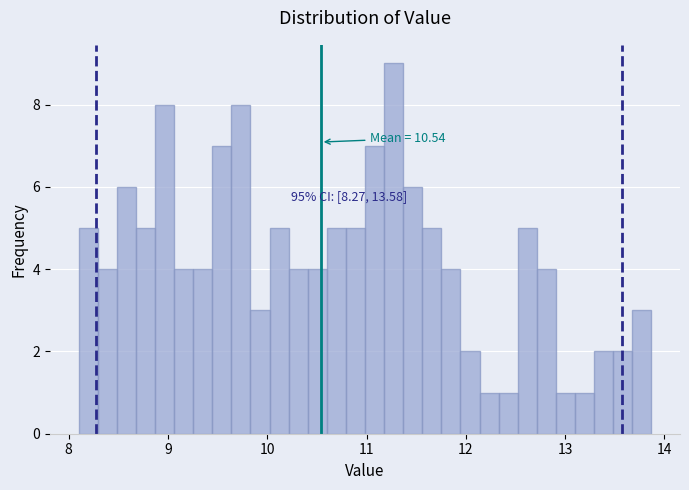

Around what value on the x-axis is the tallest bar? Give the approximate position of its centre, as read against the axis.

11.3